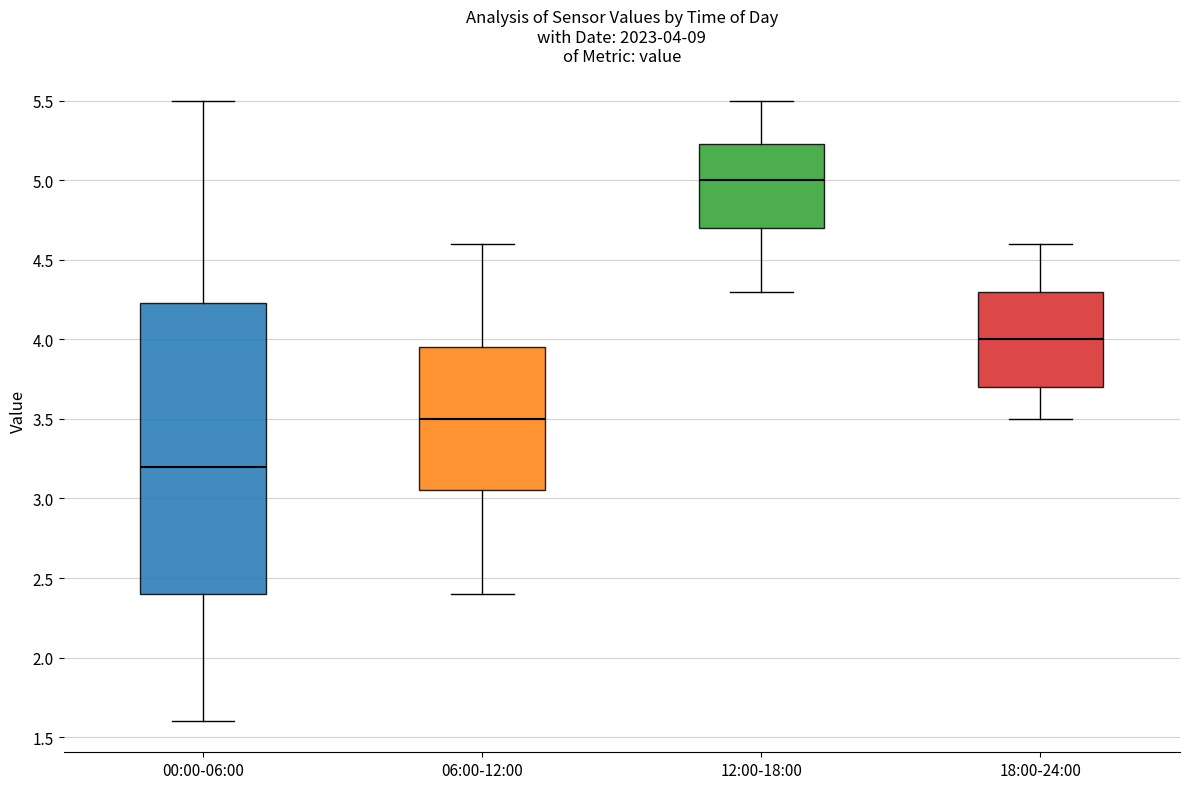

Which box has the highest median line?

12:00-18:00